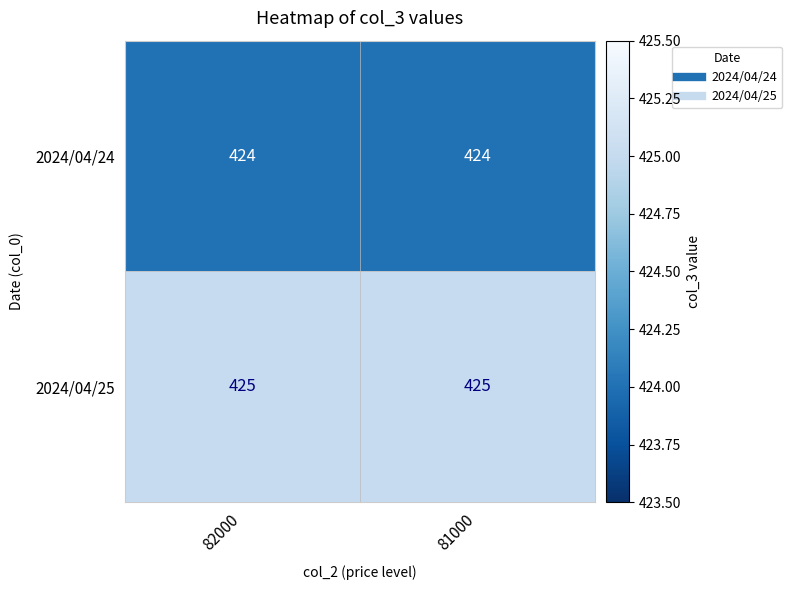

True or false: 2024/04/24 has a value of 424 at 82000.

True